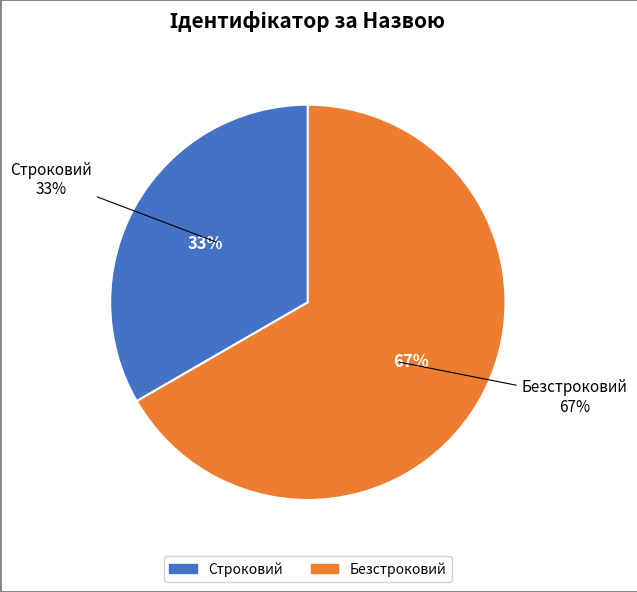

What percentage is the Строковий slice, to the nearest percent?

33%